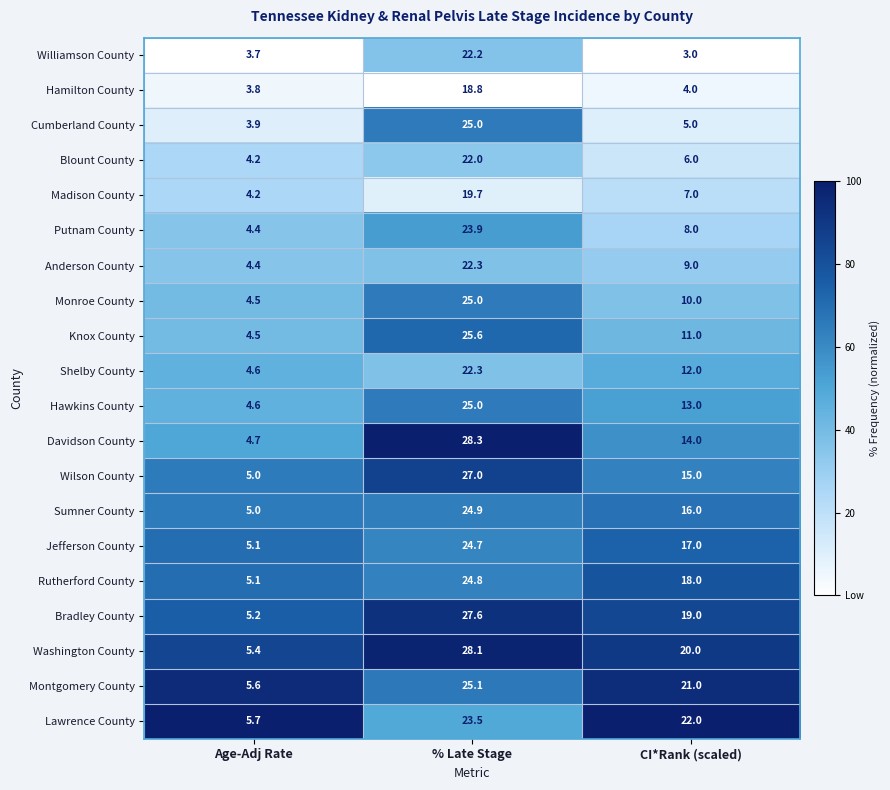

Rank the series at CI*Rank (scaled) from highest to lowest value.

Lawrence County, Montgomery County, Washington County, Bradley County, Rutherford County, Jefferson County, Sumner County, Wilson County, Davidson County, Hawkins County, Shelby County, Knox County, Monroe County, Anderson County, Putnam County, Madison County, Blount County, Cumberland County, Hamilton County, Williamson County